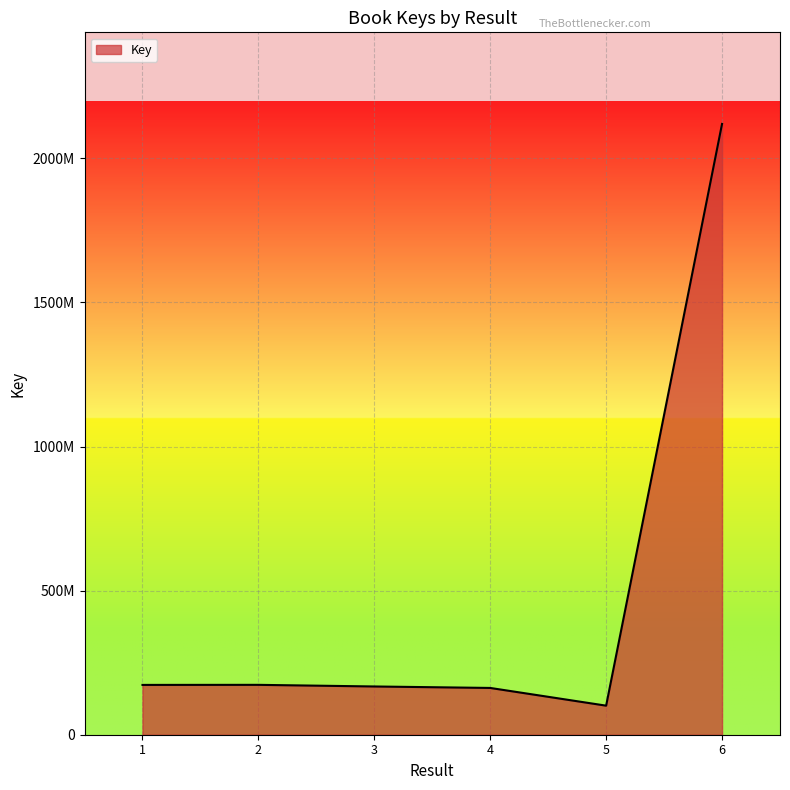

Does the chart display data point markers on the line(s)?

No